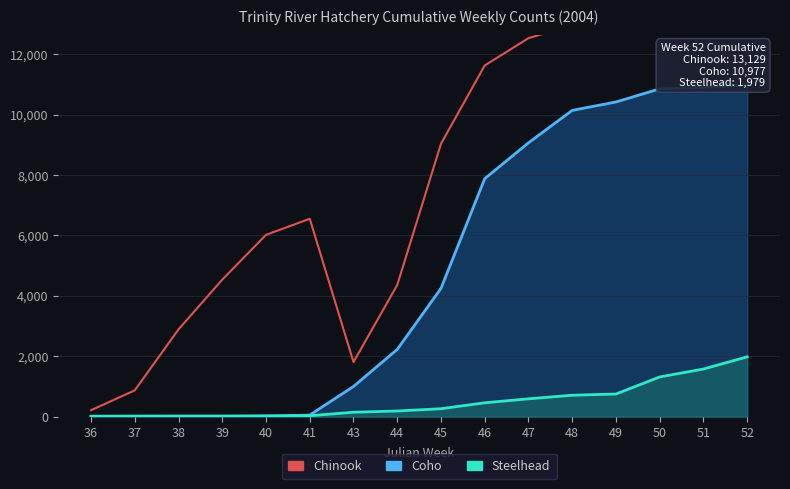

What is the maximum value shown in the chart?

13129